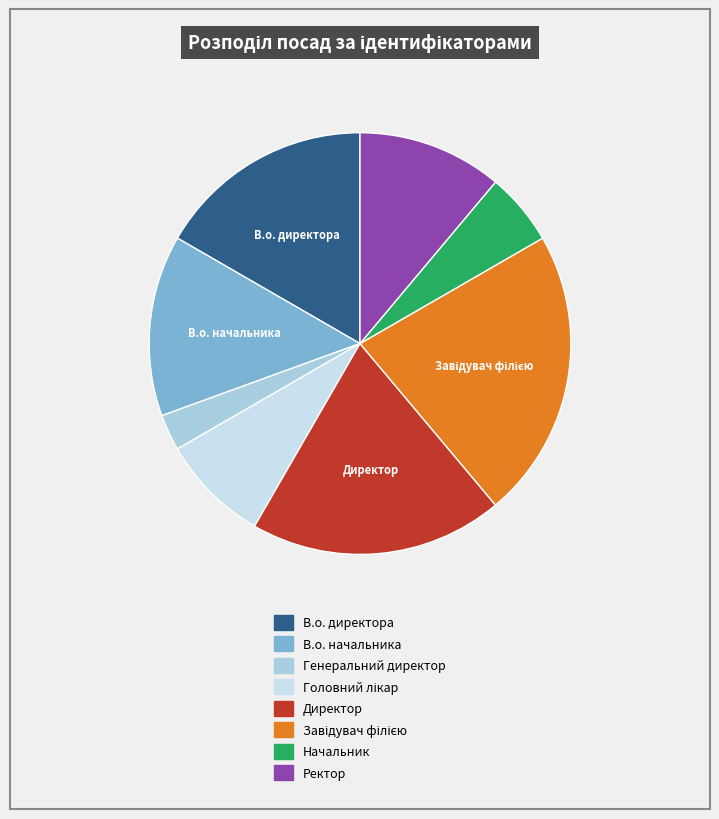

How many segments does this pie chart have?

8